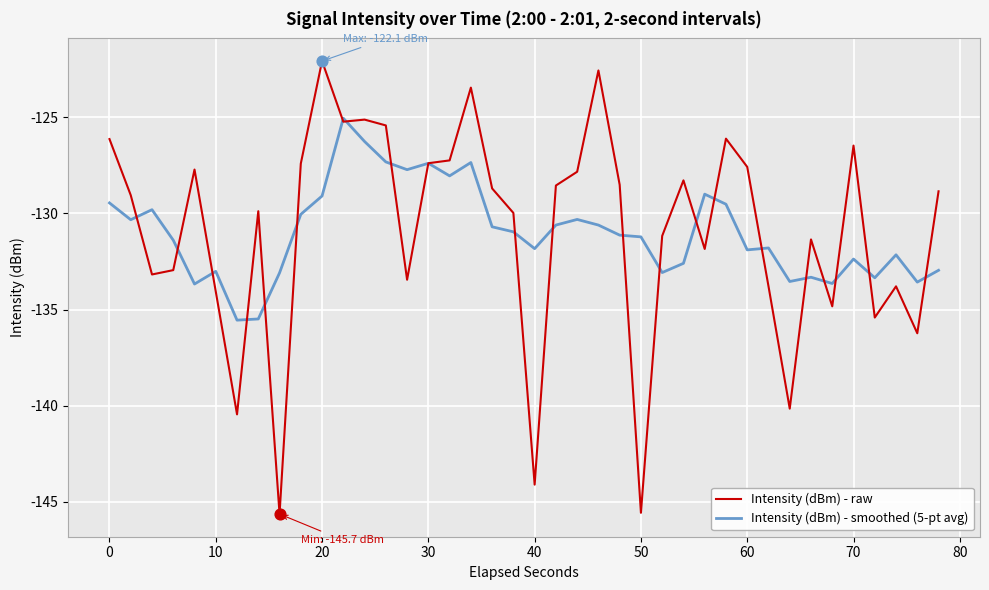

Rank the series by their maximum value, from lowest to highest.

Intensity (dBm) - smoothed (5-pt avg), Intensity (dBm) - raw